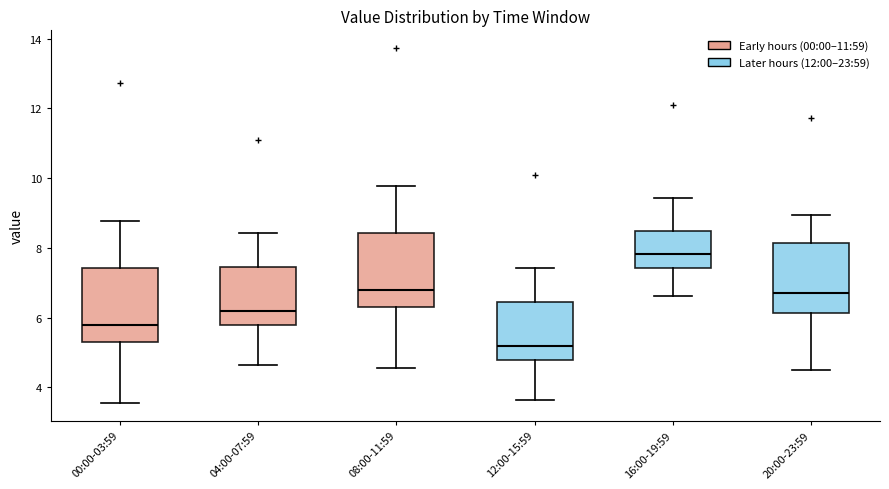

Reading left to right, transcribe this box plot: for each box, give where its median line is, the range the box spans, and where its two whiskers end, as read against the y-axis. The values are not printed on the chart, so give them approximately, as read against the axis.

00:00-03:59: median 5.8, box 5.2 to 7.4, whiskers 3.6 to 8.8
04:00-07:59: median 6.2, box 5.8 to 7.4, whiskers 4.6 to 8.4
08:00-11:59: median 6.8, box 6.2 to 8.4, whiskers 4.6 to 9.8
12:00-15:59: median 5.2, box 4.8 to 6.4, whiskers 3.6 to 7.4
16:00-19:59: median 7.8, box 7.4 to 8.4, whiskers 6.6 to 9.4
20:00-23:59: median 6.8, box 6.2 to 8.2, whiskers 4.6 to 9.0